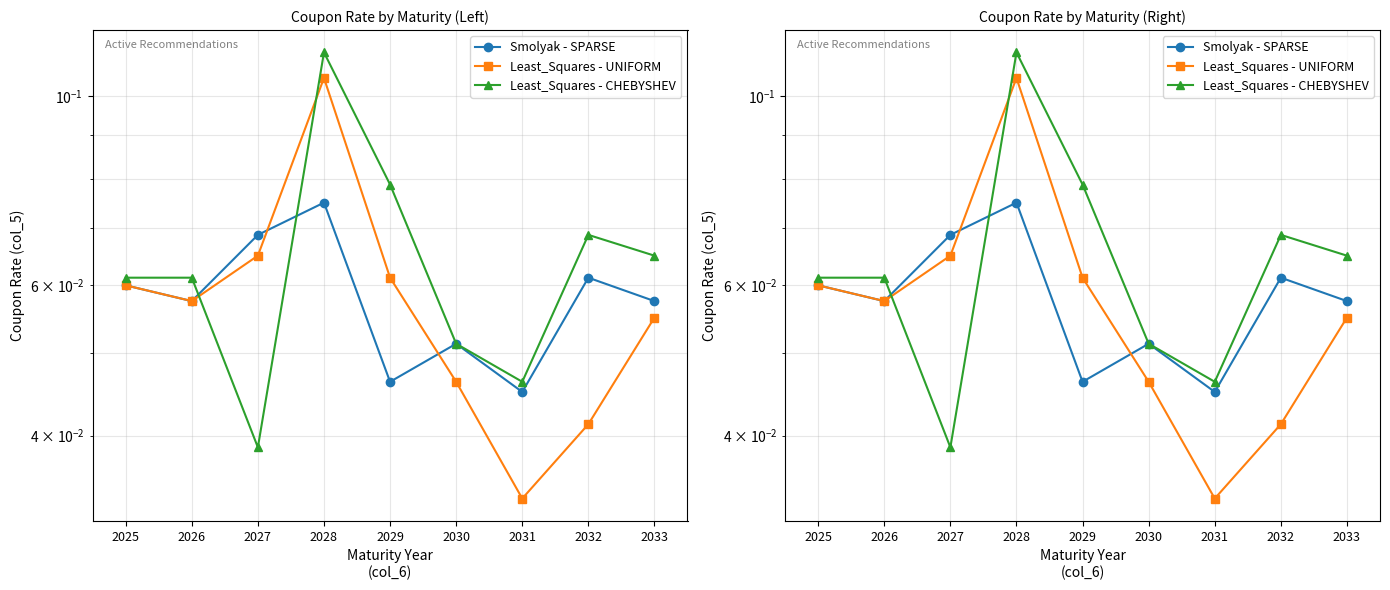

What are all the series names shown in the legend?

Smolyak - SPARSE, Least_Squares - UNIFORM, Least_Squares - CHEBYSHEV